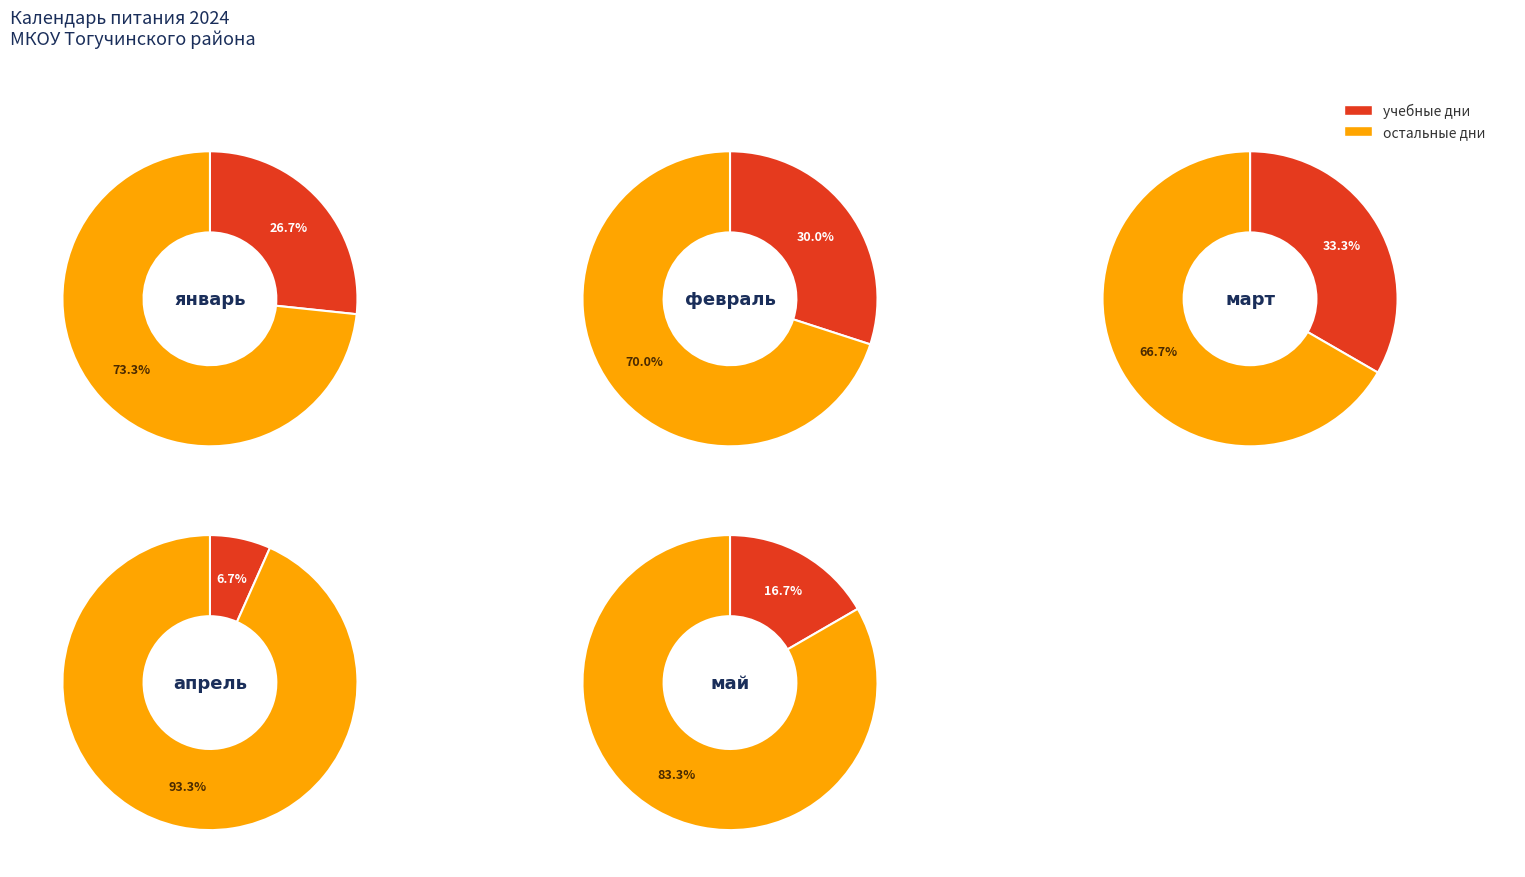

What percentage do февраль and январь together represent?

100.0%